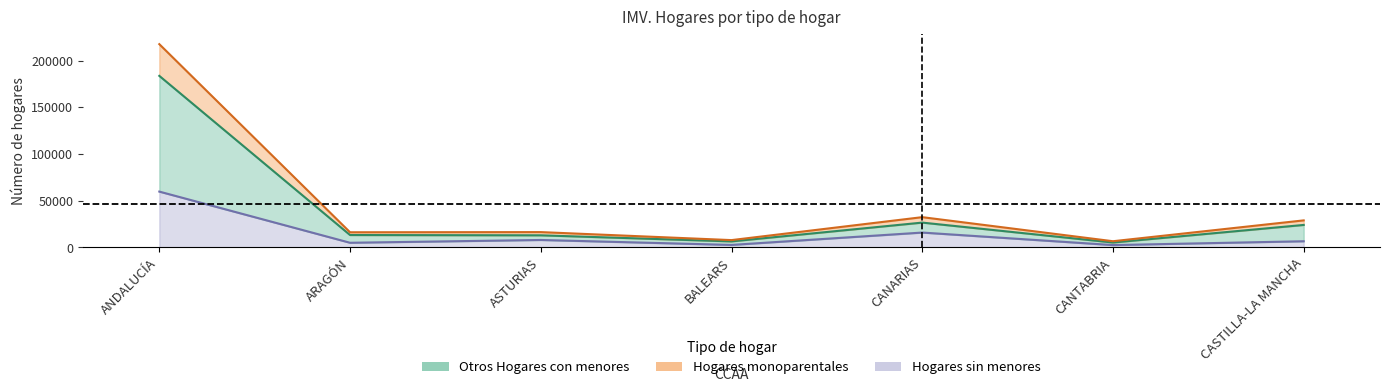

What is the label of the 2nd point from the right?

CANTABRIA